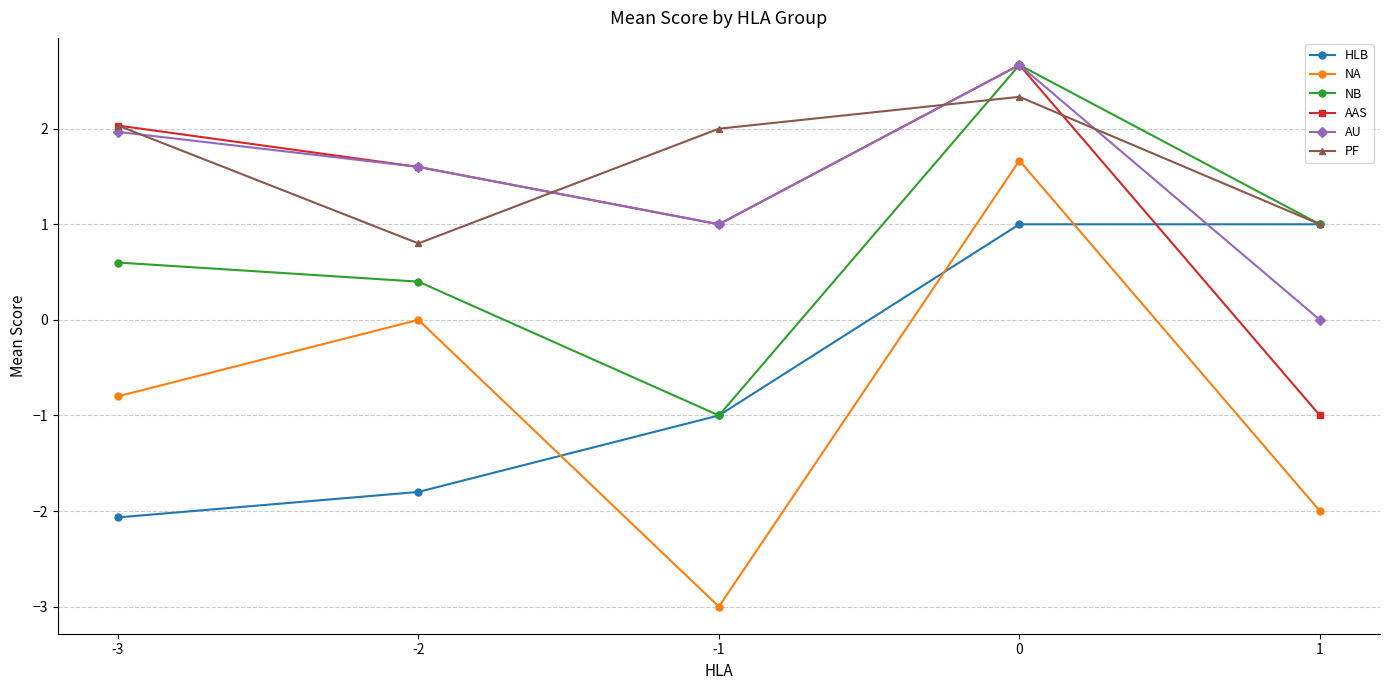

How many lines are shown in the chart?

6